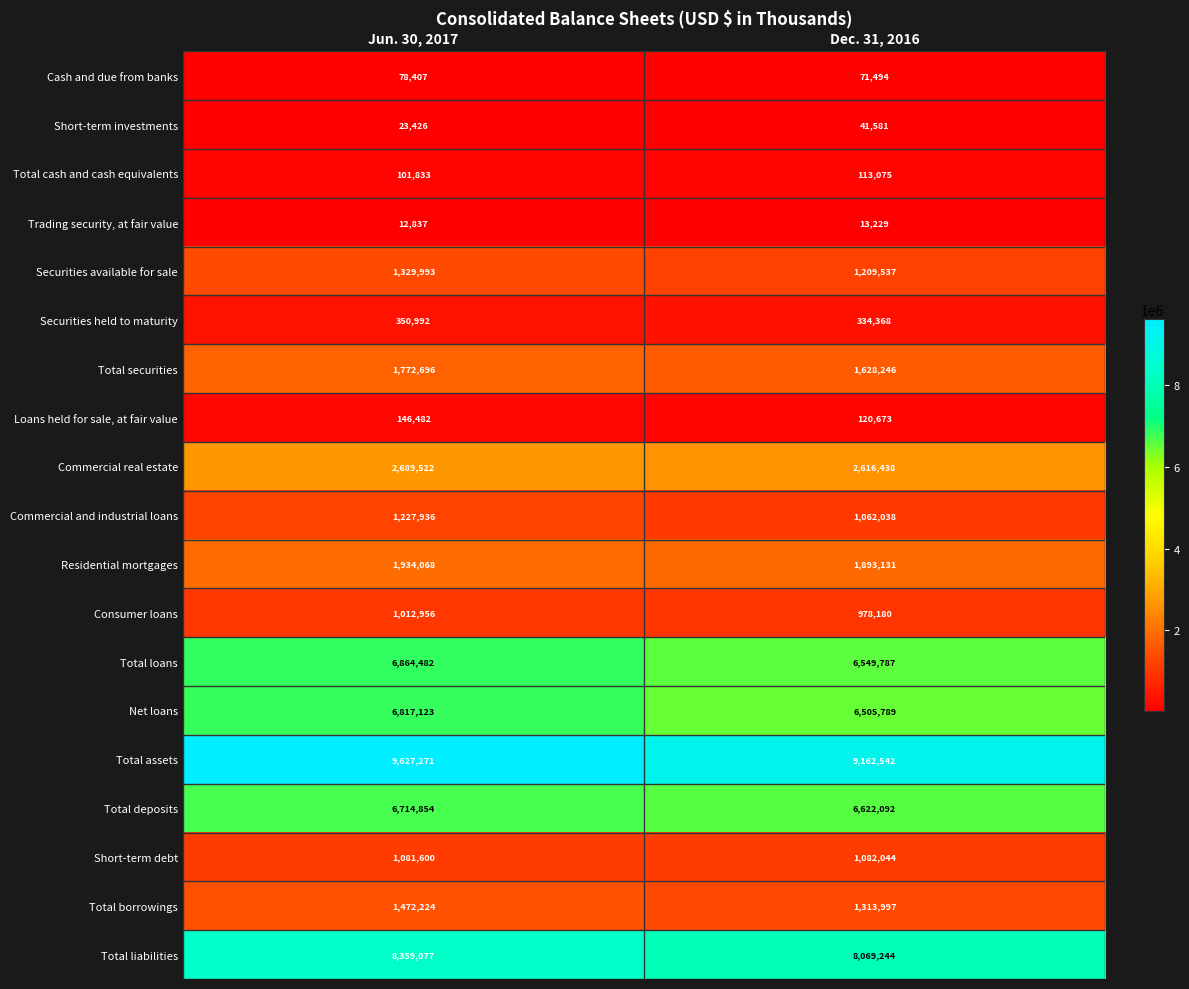

List the labels in order of Commercial real estate value, smallest first.

Dec. 31, 2016, Jun. 30, 2017